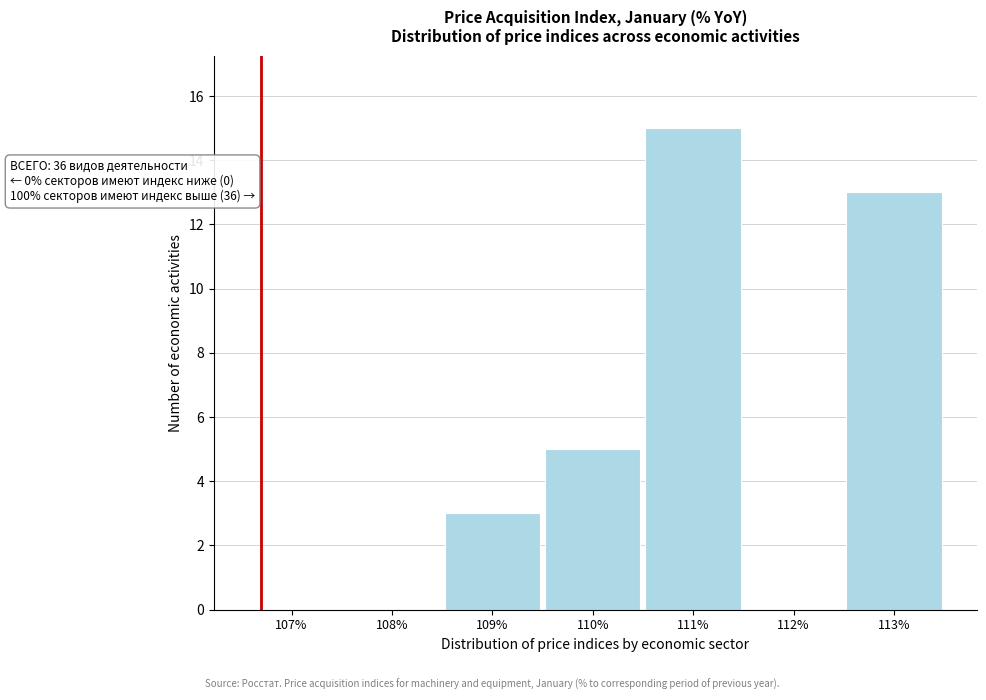

Reading left to right, list all the values displayed in this chart.

107%=0	108%=0	109%=3	110%=5	111%=15	112%=0	113%=13